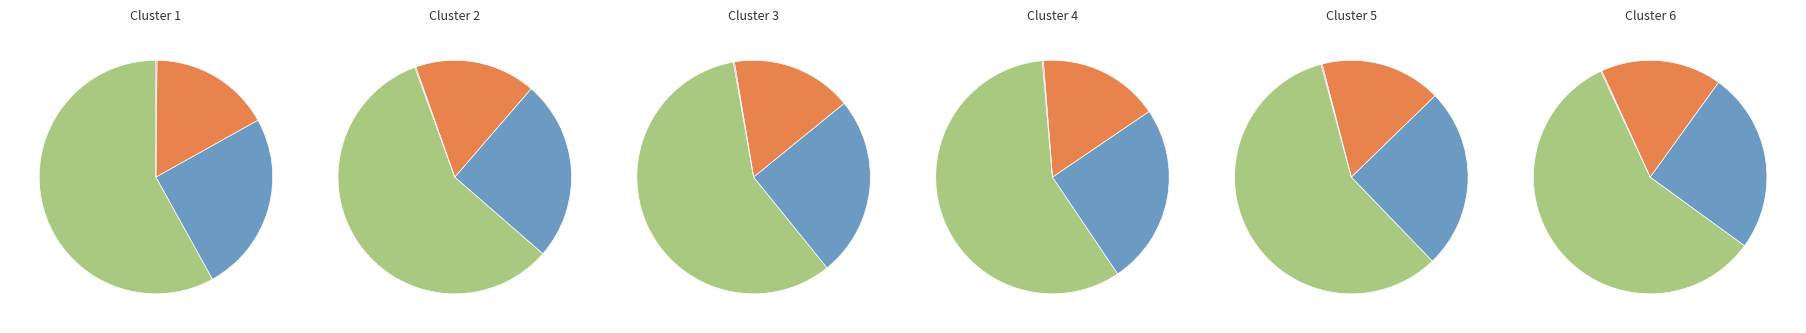

To the nearest percent, what is the average slice percentage?

25%